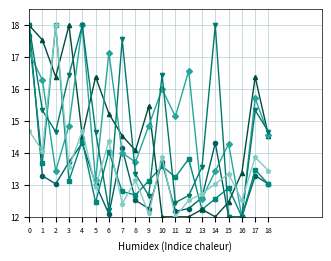

What is the difference between the highest and lowest values at 10?

4.4